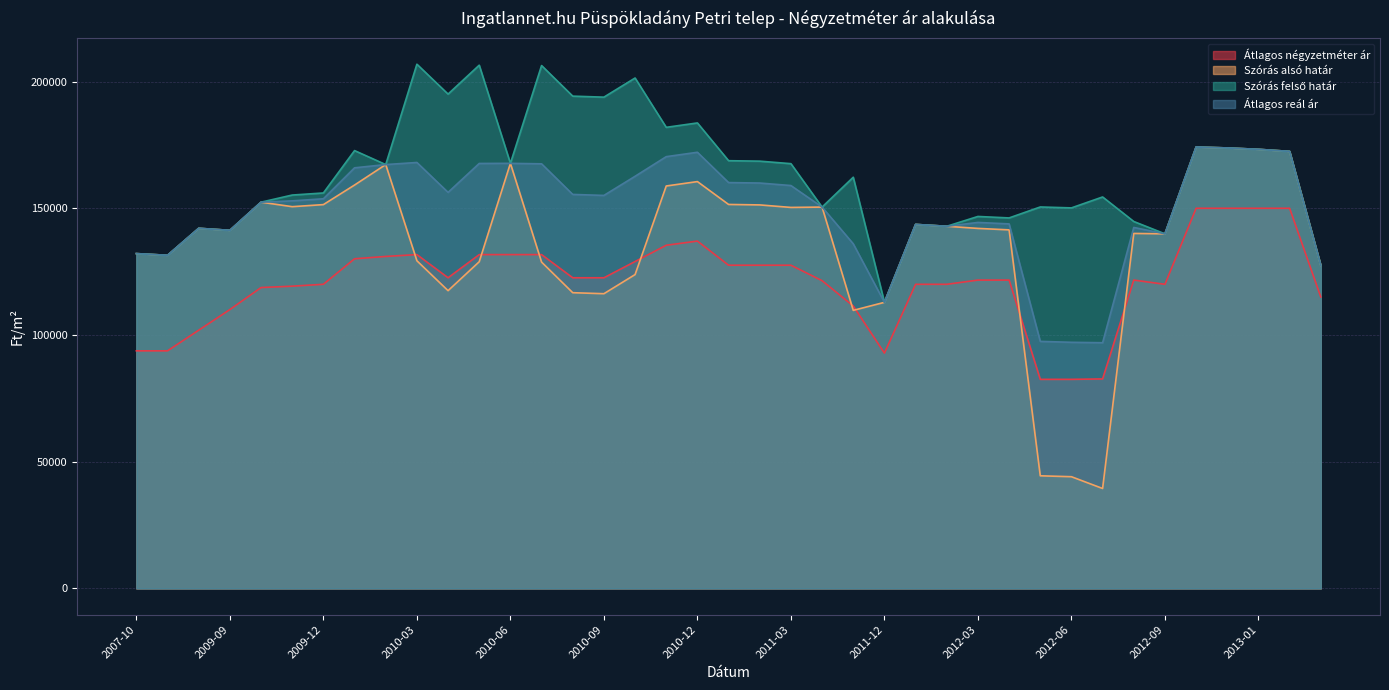

Reading left to right, transcribe all the data shown in this chart.

Átlagos négyzetméter ár: 2007-10=93750	2007-11=93750	2007-12=101894	2009-09=110037	2009-10=118722	2009-11=119263	2009-12=120005	2010-01=130070	2010-02=130995	2010-03=131720	2010-04=122580	2010-05=131720	2010-06=131720	2010-07=131720	2010-08=122580	2010-09=122580	2010-10=128993	2010-11=135405	2010-12=137056	2011-01=127532	2011-02=127532	2011-03=127532	2011-05=121428	2011-11=111428	2011-12=92857	2012-01=120000	2012-02=120000	2012-03=121666	2012-04=121666	2012-05=82500	2012-06=82500	2012-07=82666	2012-08=121666	2012-09=120000	2012-11=150000	2012-12=150000	2013-01=150000	2013-02=150000	2015-01=115000
Szórás alsó határ: 2007-10=132116	2007-11=131446	2007-12=142099	2009-09=141298	2009-10=152406	2009-11=150628	2009-12=151446	2010-01=159166	2010-02=167240	2010-03=129291	2010-04=117494	2010-05=128905	2010-06=167730	2010-07=128760	2010-08=116688	2010-09=116288	2010-10=123842	2010-11=158792	2010-12=160527	2011-01=151507	2011-02=151325	2011-03=150334	2011-05=150467	2011-11=109717	2011-12=112882	2012-01=143630	2012-02=142896	2012-03=142057	2012-04=141478	2012-05=44447	2012-06=44084	2012-07=39440	2012-08=140070	2012-09=139921	2012-11=174167	2012-12=173802	2013-01=173258	2013-02=172447	2015-01=127474
Szórás felső határ: 2007-10=132116	2007-11=131446	2007-12=142099	2009-09=141298	2009-10=152406	2009-11=155218	2009-12=156036	2010-01=172760	2010-02=167240	2010-03=206845	2010-04=195048	2010-05=206459	2010-06=167730	2010-07=206314	2010-08=194242	2010-09=193842	2010-10=201396	2010-11=181934	2010-12=183669	2011-01=168771	2011-02=168589	2011-03=167598	2011-05=150467	2011-11=162245	2011-12=112882	2012-01=143630	2012-02=142896	2012-03=146769	2012-04=146190	2012-05=150513	2012-06=150150	2012-07=154462	2012-08=144782	2012-09=139921	2012-11=174167	2012-12=173802	2013-01=173258	2013-02=172447	2015-01=127474
Átlagos reál ár: 2007-10=132116	2007-11=131446	2007-12=142099	2009-09=141298	2009-10=152406	2009-11=152923	2009-12=153741	2010-01=165963	2010-02=167240	2010-03=168068	2010-04=156271	2010-05=167682	2010-06=167730	2010-07=167537	2010-08=155465	2010-09=155065	2010-10=162619	2010-11=170363	2010-12=172098	2011-01=160139	2011-02=159957	2011-03=158966	2011-05=150467	2011-11=135981	2011-12=112882	2012-01=143630	2012-02=142896	2012-03=144413	2012-04=143834	2012-05=97480	2012-06=97117	2012-07=96951	2012-08=142426	2012-09=139921	2012-11=174167	2012-12=173802	2013-01=173258	2013-02=172447	2015-01=127474